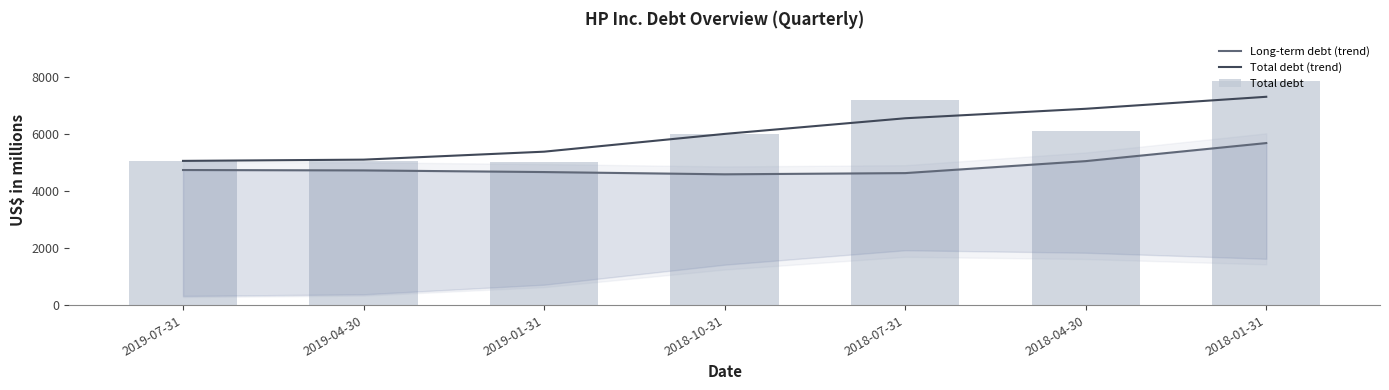

What is the total value across all series at 2019-04-30?

14855.4